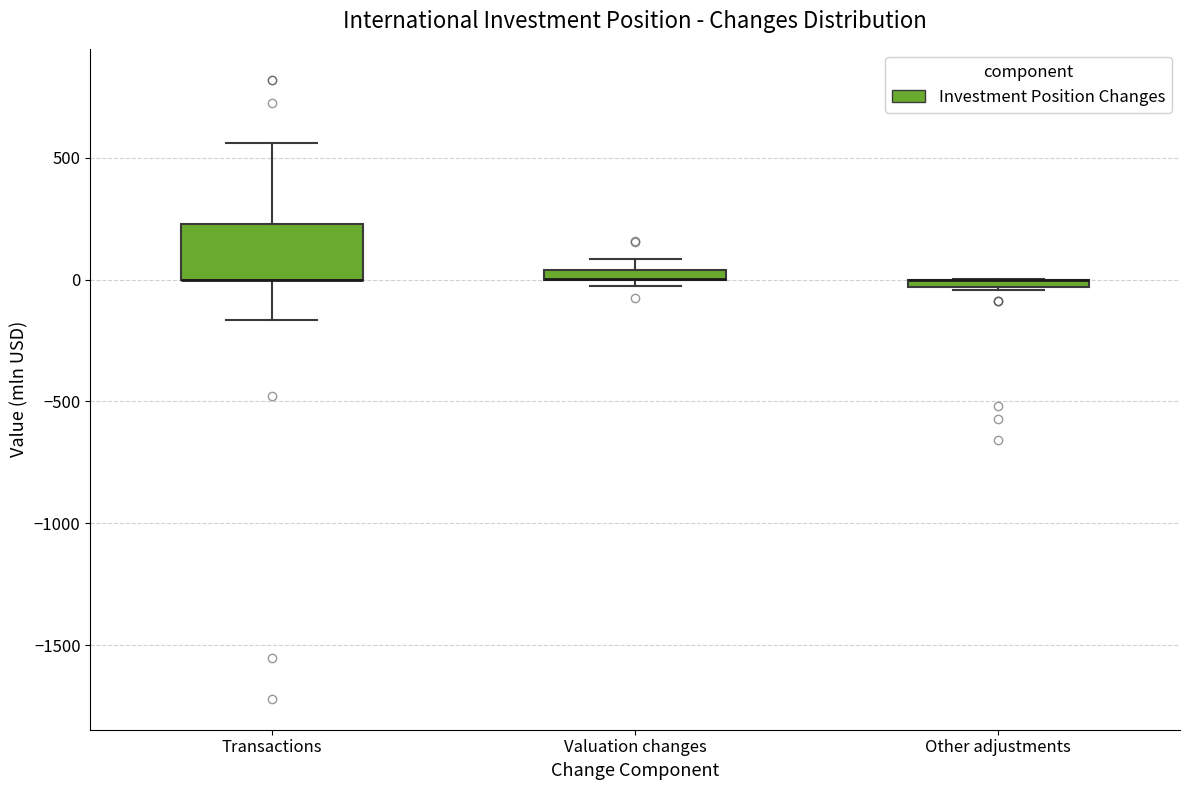

Where is the upper edge of the box for Valuation changes on the y-axis? The values are not printed on the chart, so give them approximately, as read against the axis.

50